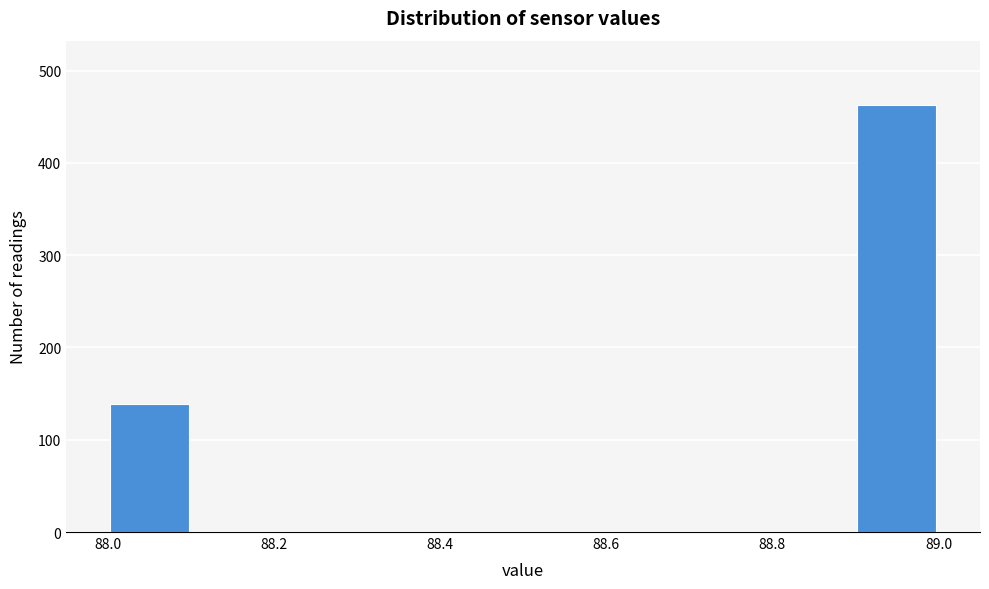

Reading left to right, transcribe this chart: for each bar, give the range it covers on the x-axis and its height. The values are not printed on the chart, so give them approximately, as read against the axis.

88.0 to 88.1: 140
88.1 to 88.2: 0
88.2 to 88.3: 0
88.3 to 88.4: 0
88.4 to 88.5: 0
88.5 to 88.6: 0
88.6 to 88.7: 0
88.7 to 88.8: 0
88.8 to 88.9: 0
88.9 to 89.0: 460